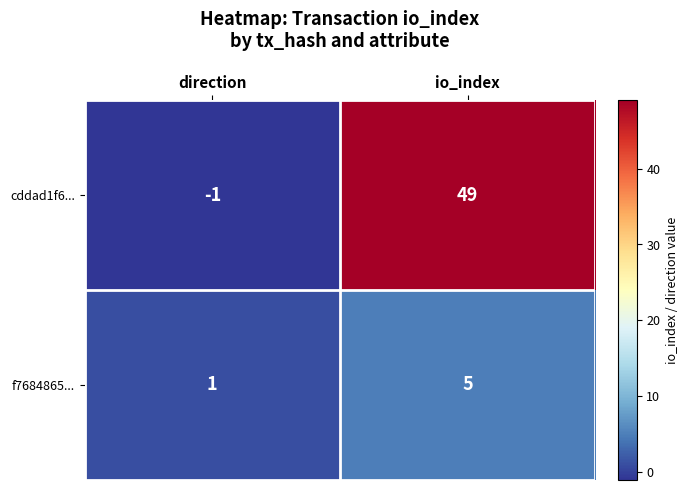

The f7684865... series shows 0 at direction. True or false?

False